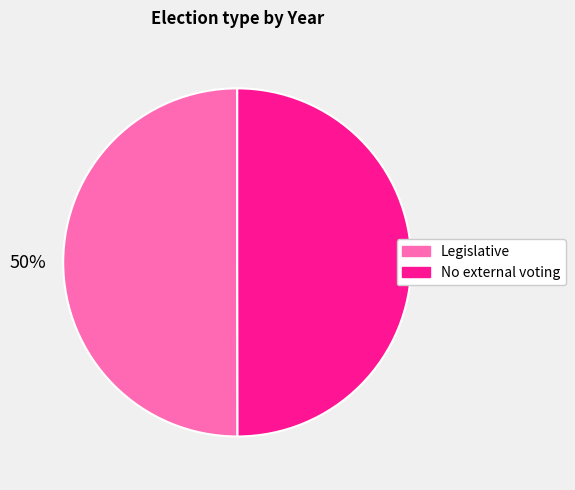

To the nearest percent, what is the combined percentage of Legislative and No external voting?

100%